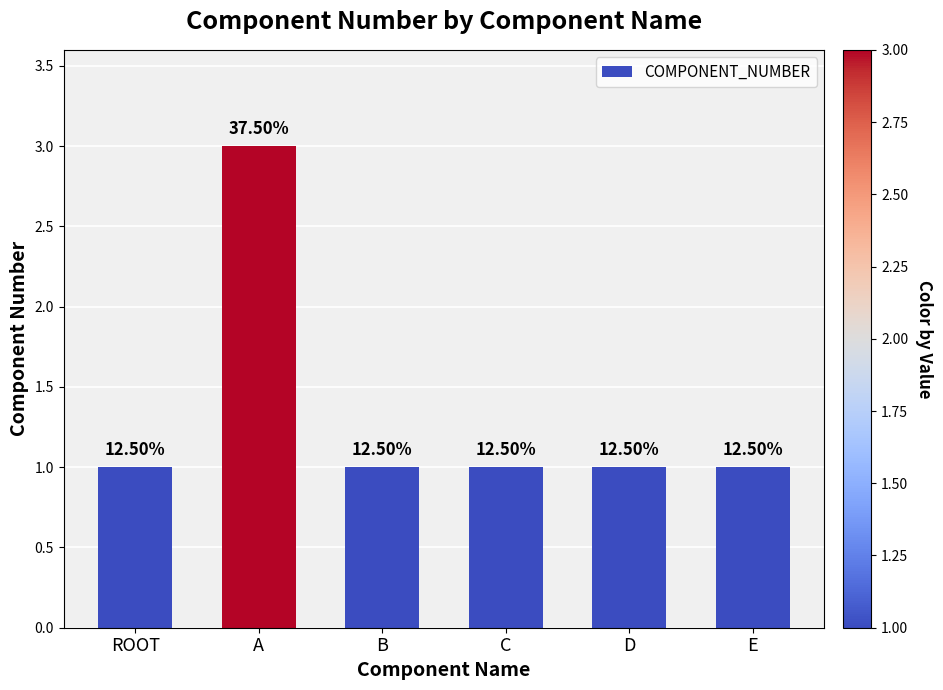

What is the label of the 5th bar from the right?

A